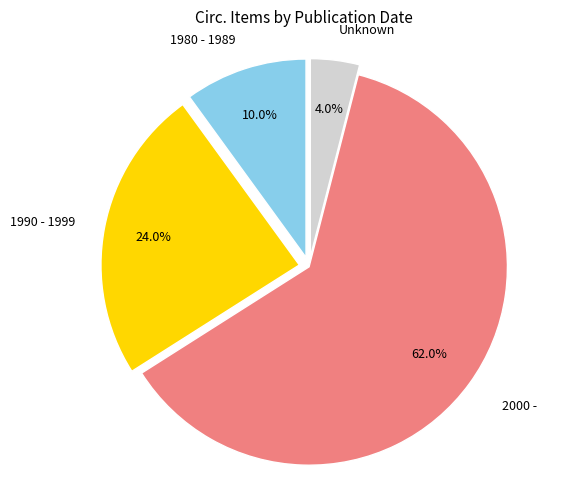

Combined, do Unknown and 1980 - 1989 account for over 50%?

No